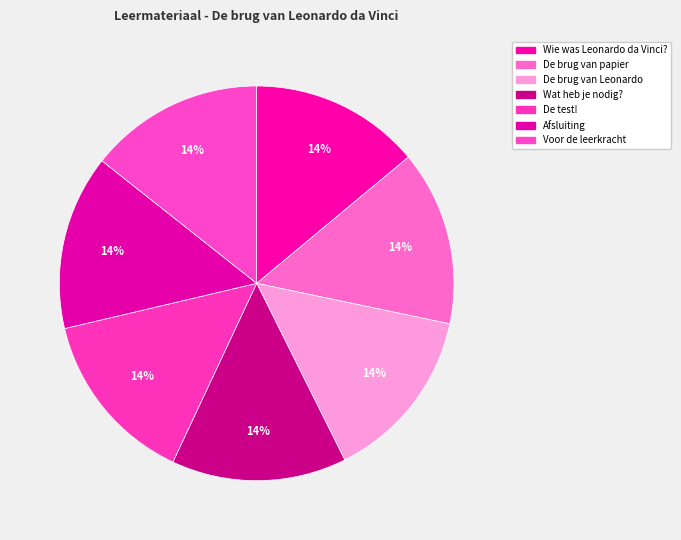

What percentage is the De test! slice, to the nearest percent?

14%